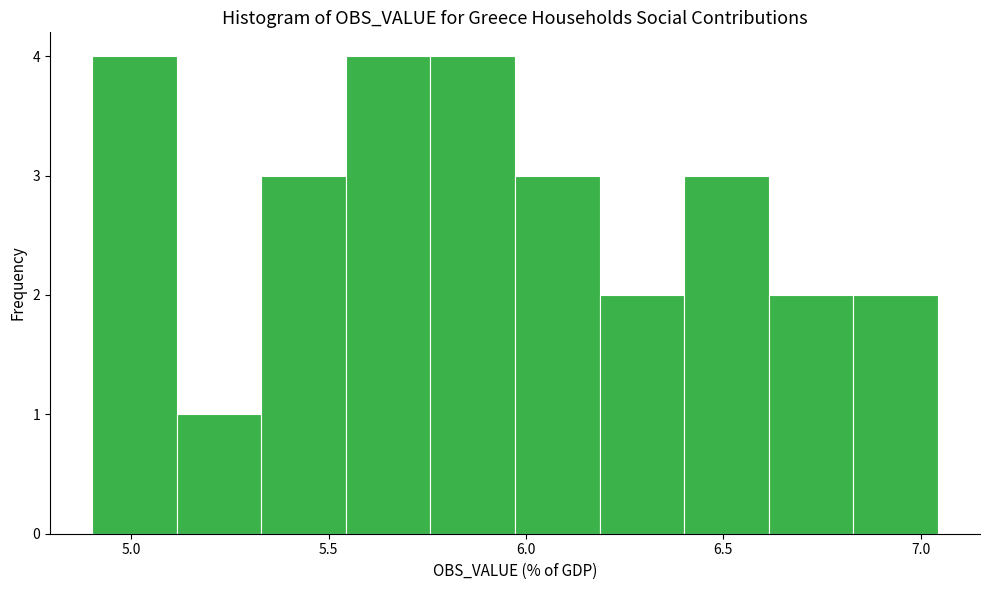

Reading left to right, list every bar in this chart as the range it spans on the x-axis followed by its height. Neither the bar edges nor the heights are printed on the chart, so give them approximately, as read against the axes.

4.90 to 5.10: 4
5.10 to 5.35: 1
5.35 to 5.55: 3
5.55 to 5.75: 4
5.75 to 5.95: 4
5.95 to 6.20: 3
6.20 to 6.40: 2
6.40 to 6.60: 3
6.60 to 6.85: 2
6.85 to 7.05: 2